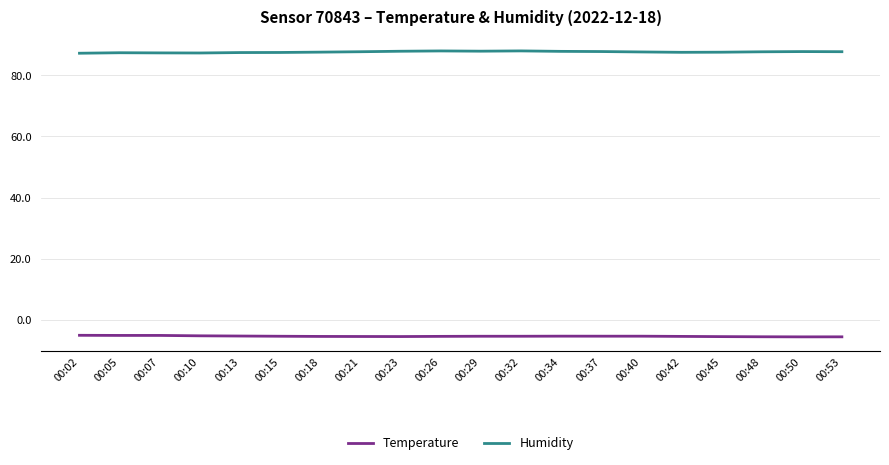

Rank the series by their maximum value, from lowest to highest.

Temperature, Humidity